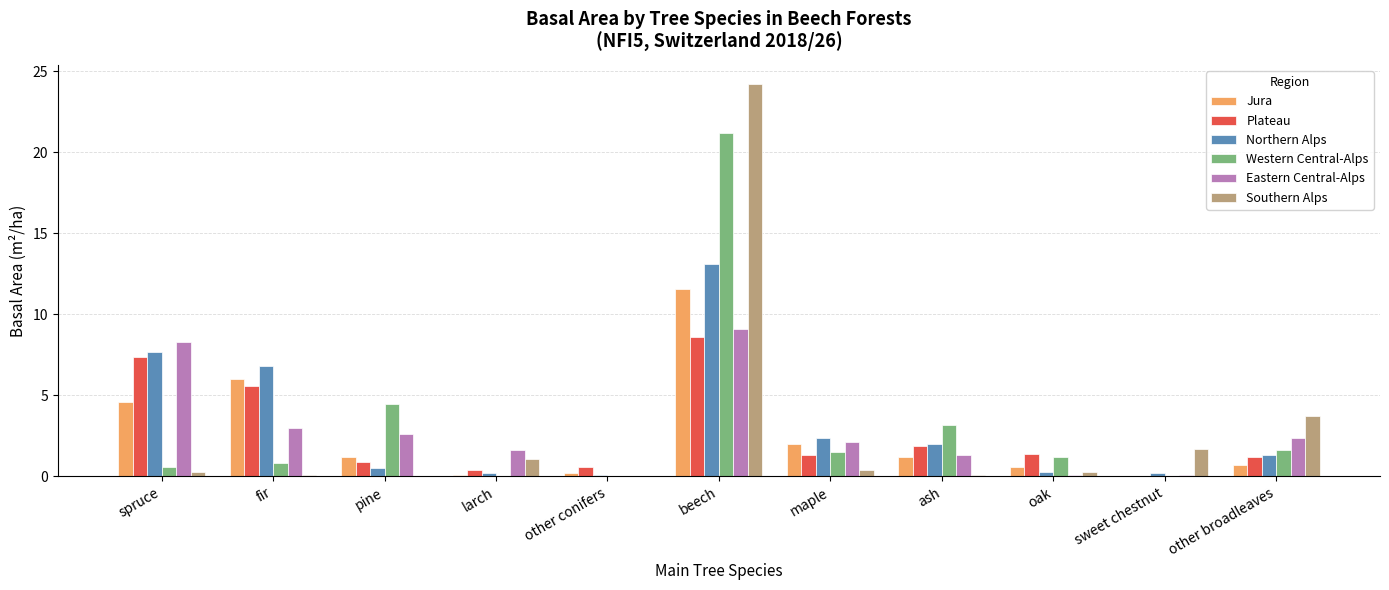

At which category is the sum across all series the highest?

beech